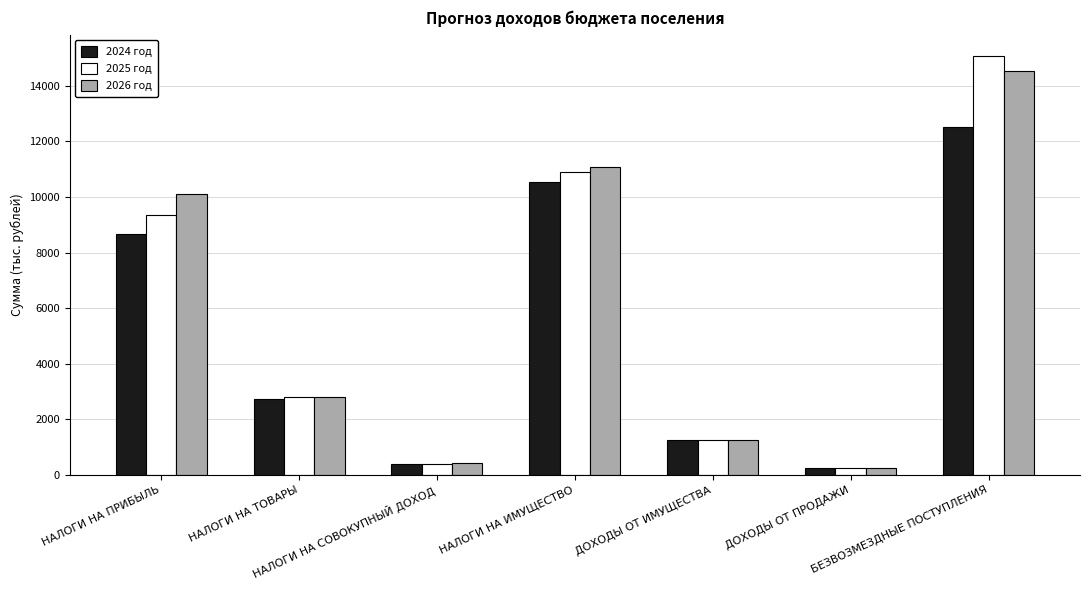

At which category is the sum across all series the highest?

БЕЗВОЗМЕЗДНЫЕ ПОСТУПЛЕНИЯ